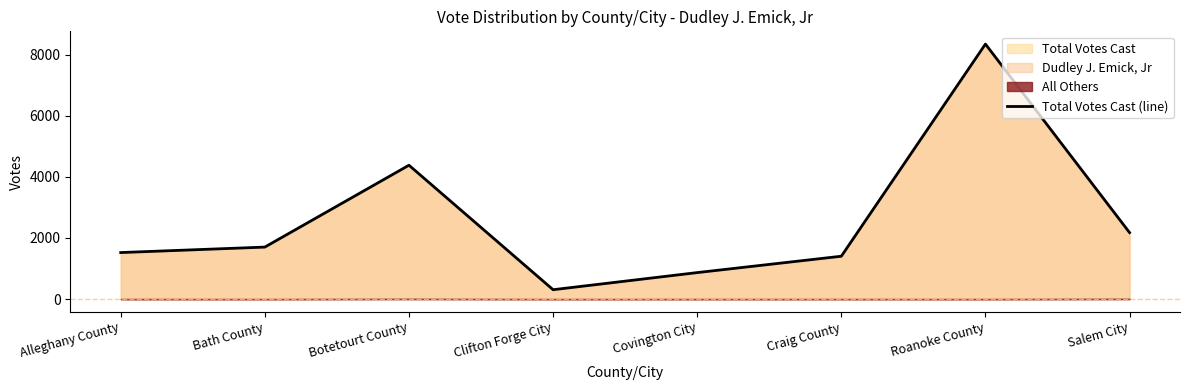

At which category does the data reach its first local peak?

Botetourt County